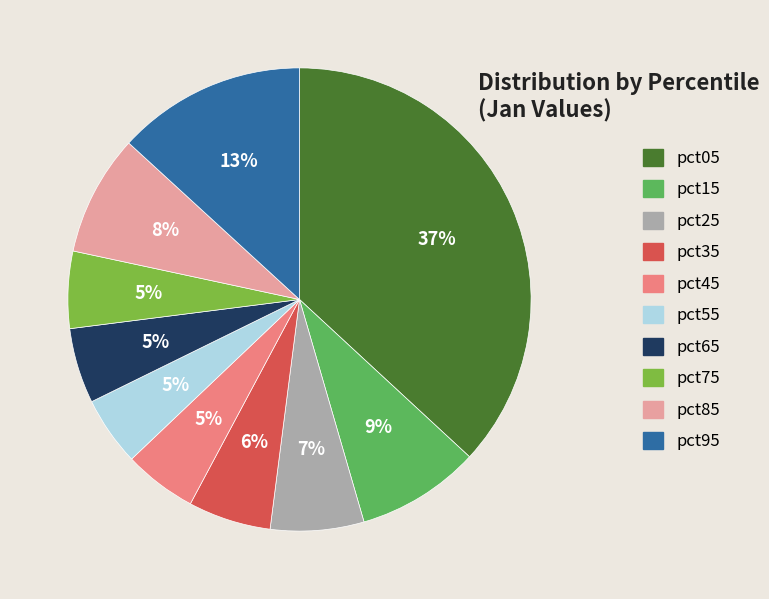

To the nearest percent, what portion does pct05 represent?

37%